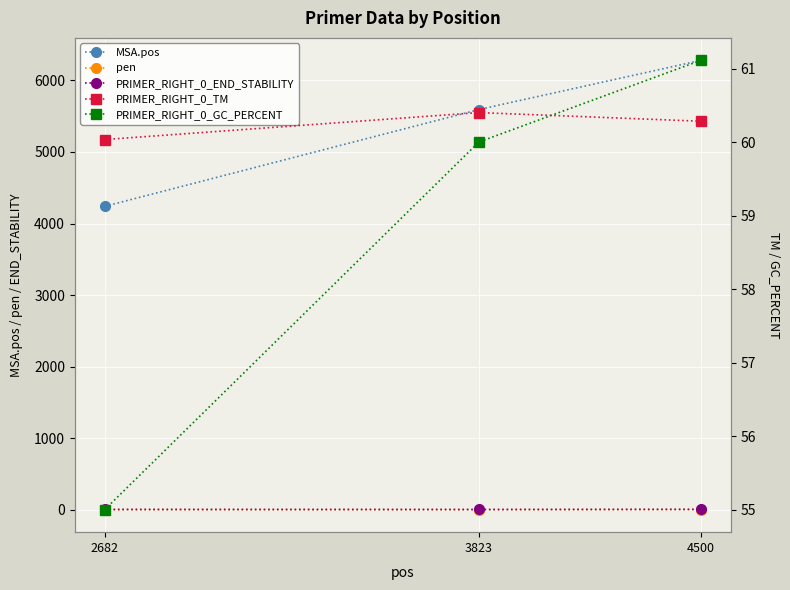

Reading left to right, extract all data points from this chart.

MSA.pos: 4240.0	5593.0	6281.0
pen: 0.0	0.4	2.3
PRIMER_RIGHT_0_END_STABILITY: 4.3	3.3	5.4
PRIMER_RIGHT_0_TM: 60.0	60.4	60.3
PRIMER_RIGHT_0_GC_PERCENT: 55.0	60.0	61.1